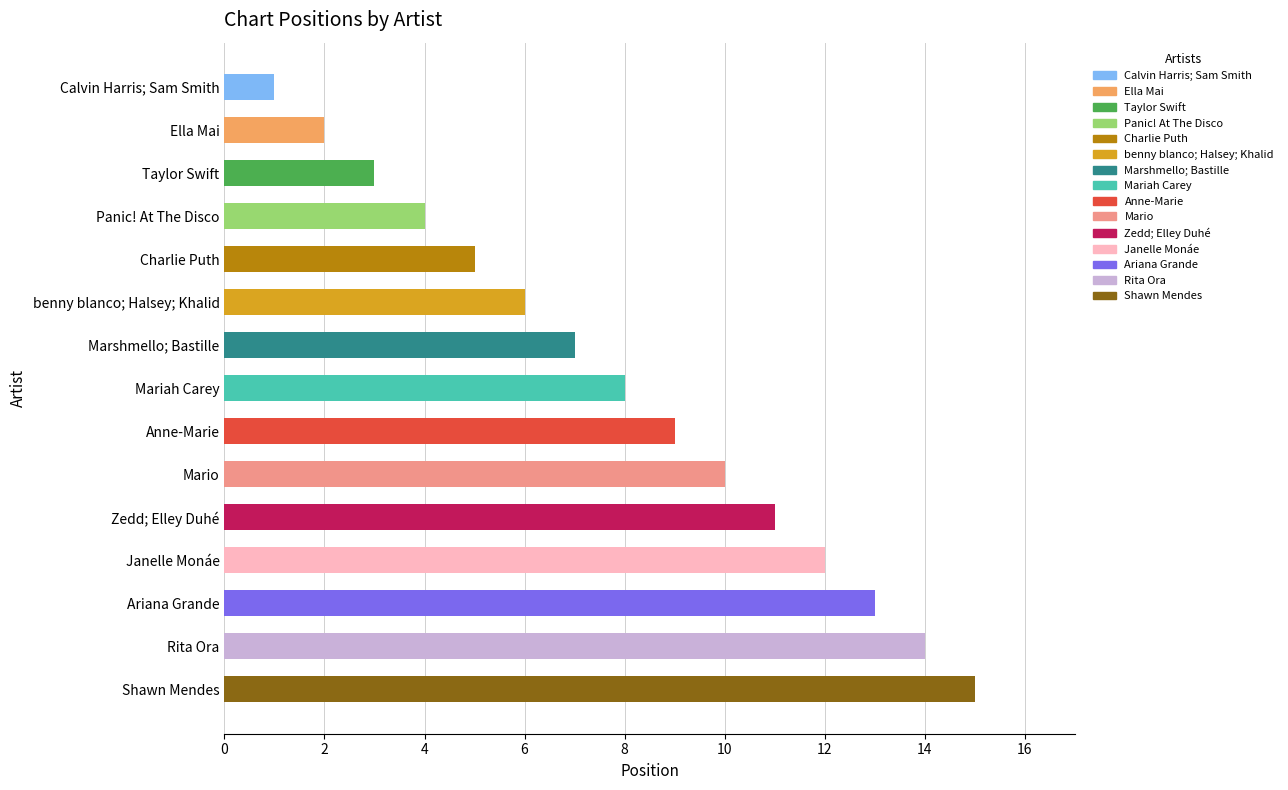

True or false: the data shows 2 at Mariah Carey.

False